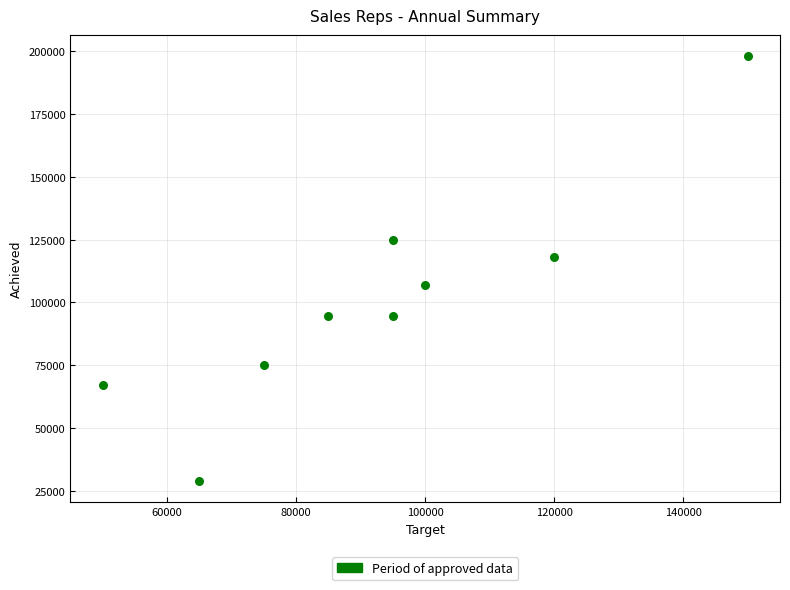

What Y value in the scatter plot is closest to 113500?

118000